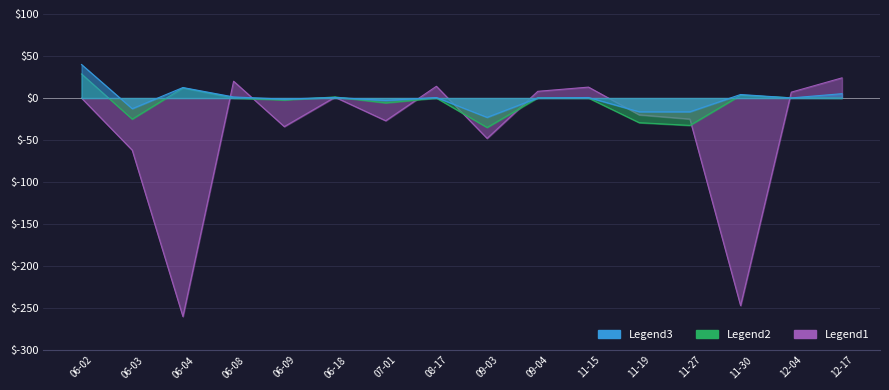

How many negative values does the Legend2 series have?

6